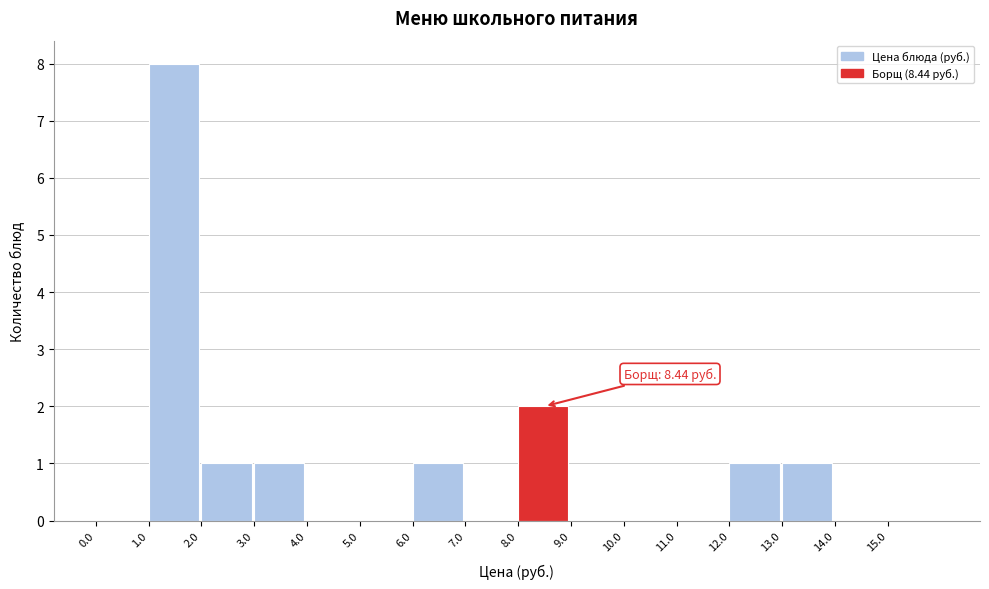

Over which range of the x-axis is the bar tallest?

1 to 2